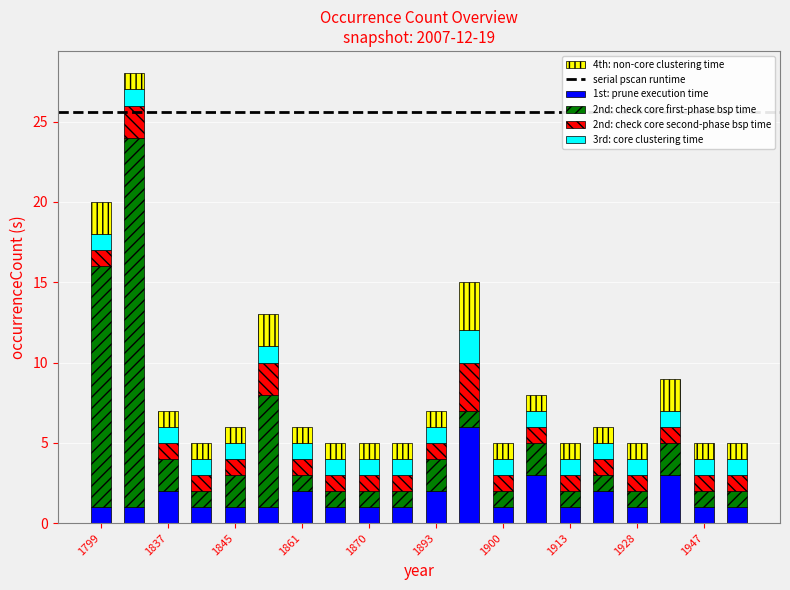

Are the bars grouped side by side (vs. stacked)?

No